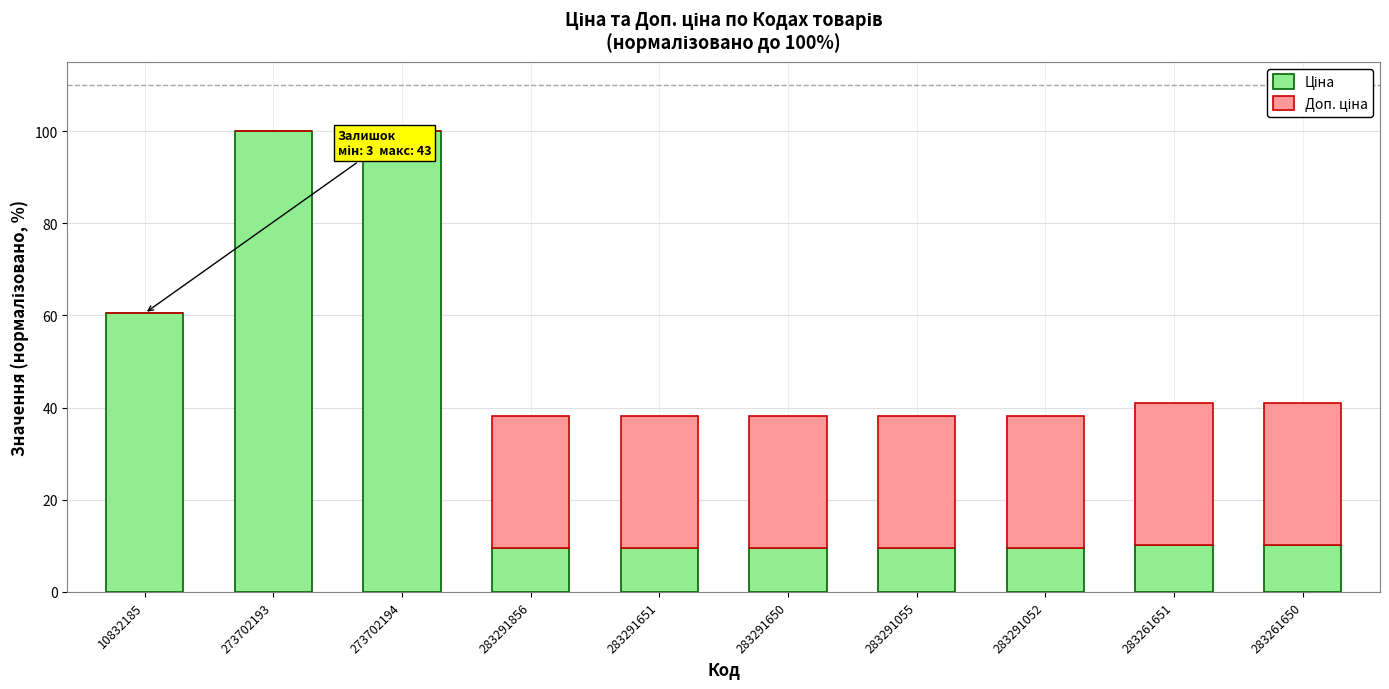

What is the sum of the Ціна values at 283261650 and 283291856?

19.8